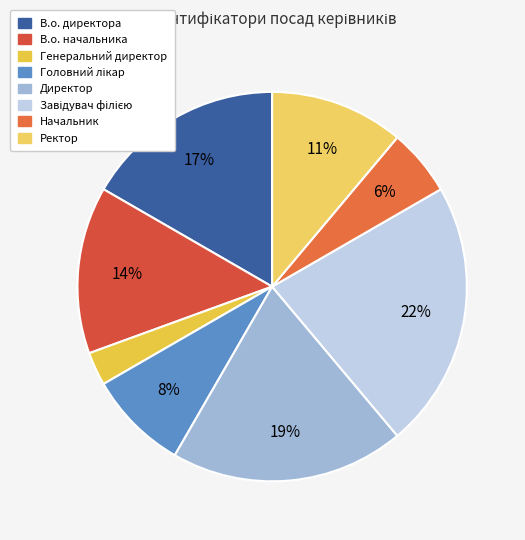

What is the ratio of the value at Начальник to the value at Ректор?

0.5